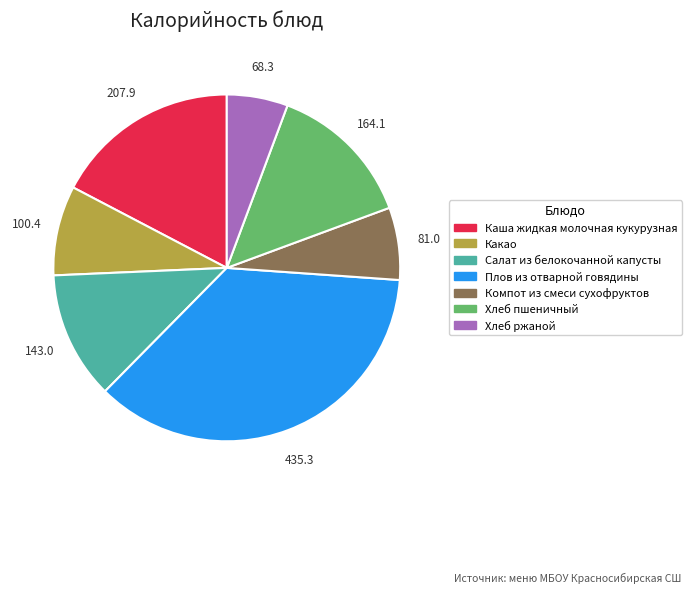

Rank the categories by value from highest to lowest.

Плов из отварной говядины, Каша жидкая молочная кукурузная, Хлеб пшеничный, Салат из белокочанной капусты, Какао, Компот из смеси сухофруктов, Хлеб ржаной